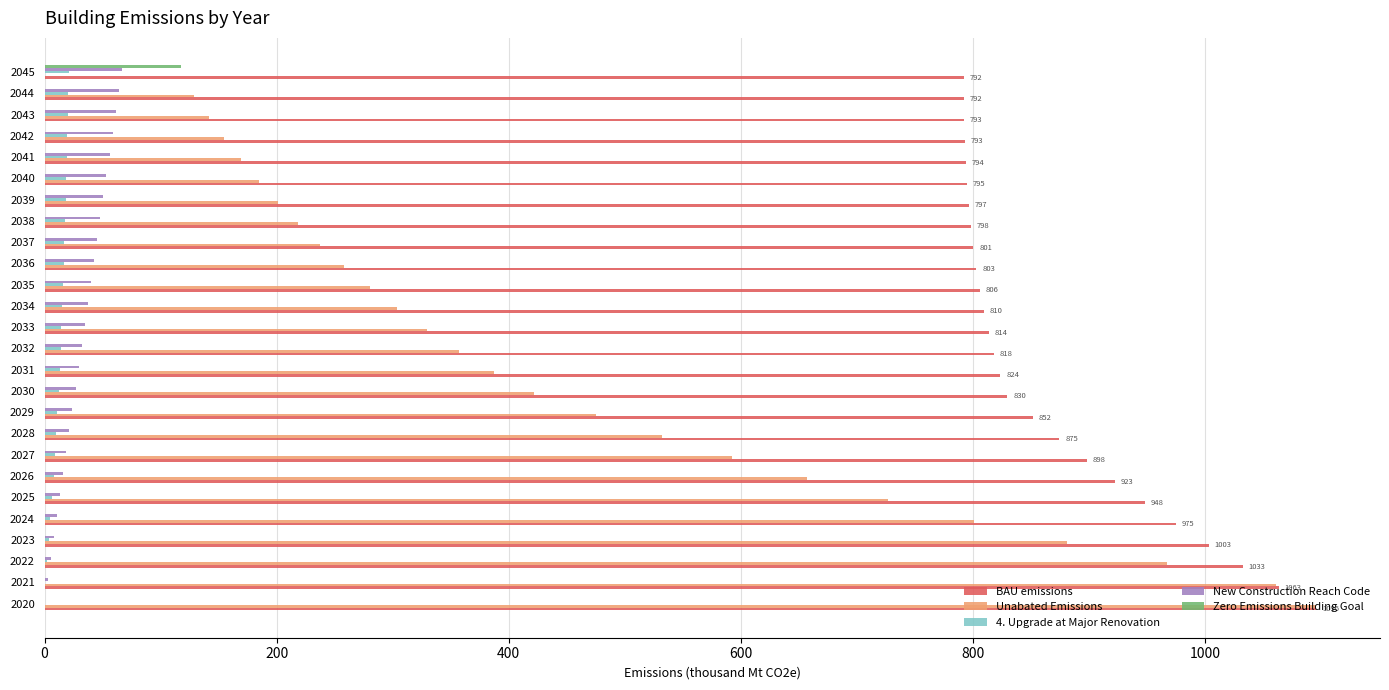

Is it true that Zero Emissions Building Goal equals 49.5 at 2020?

False